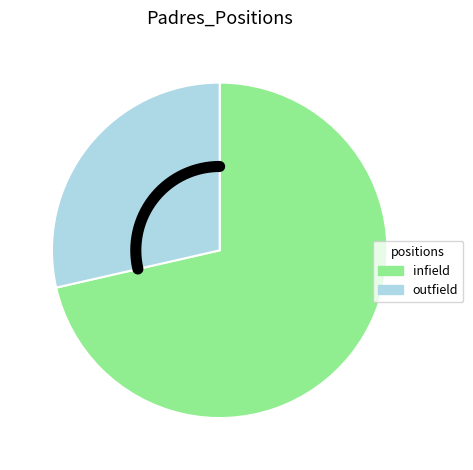

Is C the majority of the pie?

No